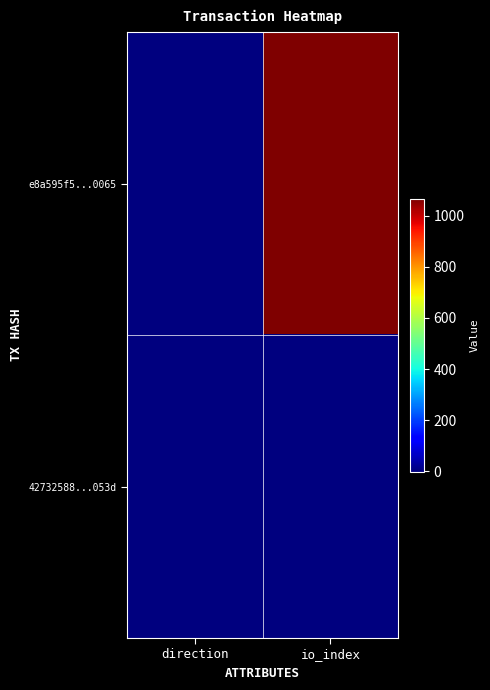

What is the total value across all series at io_index?

1066